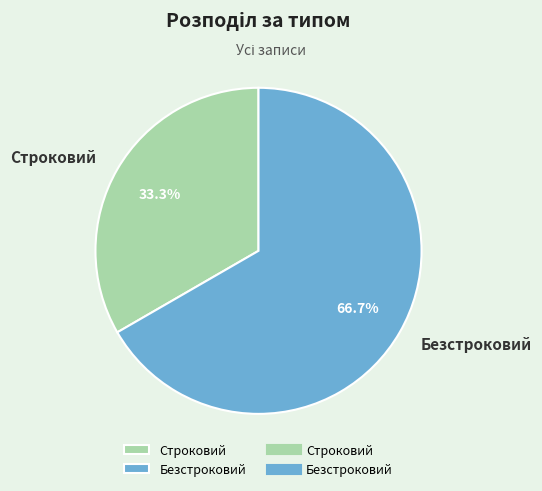

Count the number of slices in the pie.

2